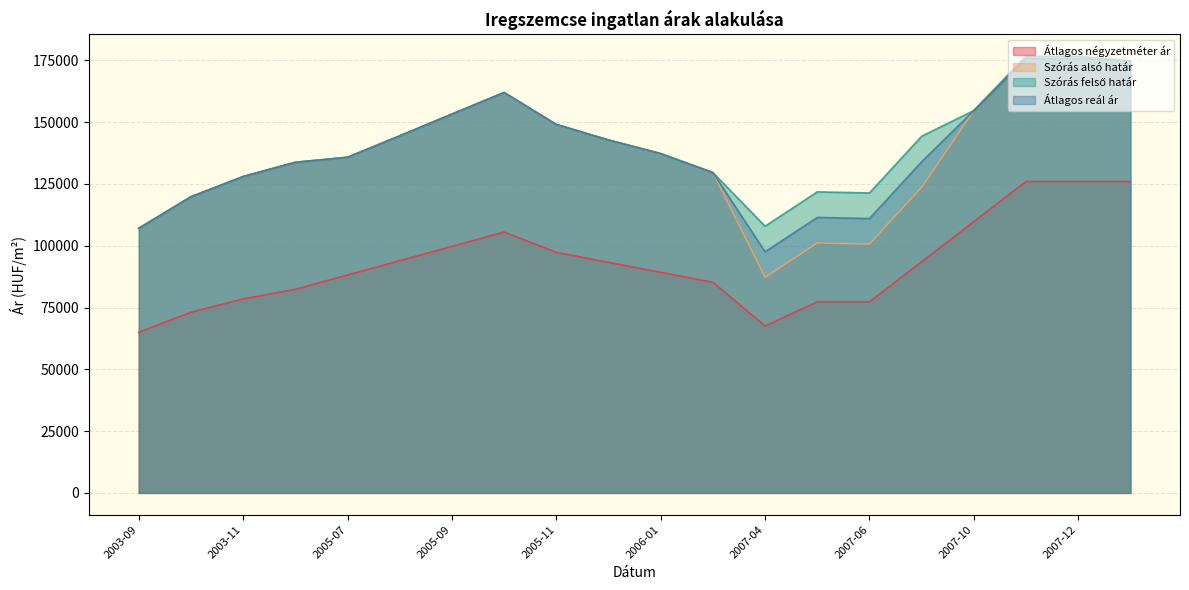

How many lines are shown in the chart?

4